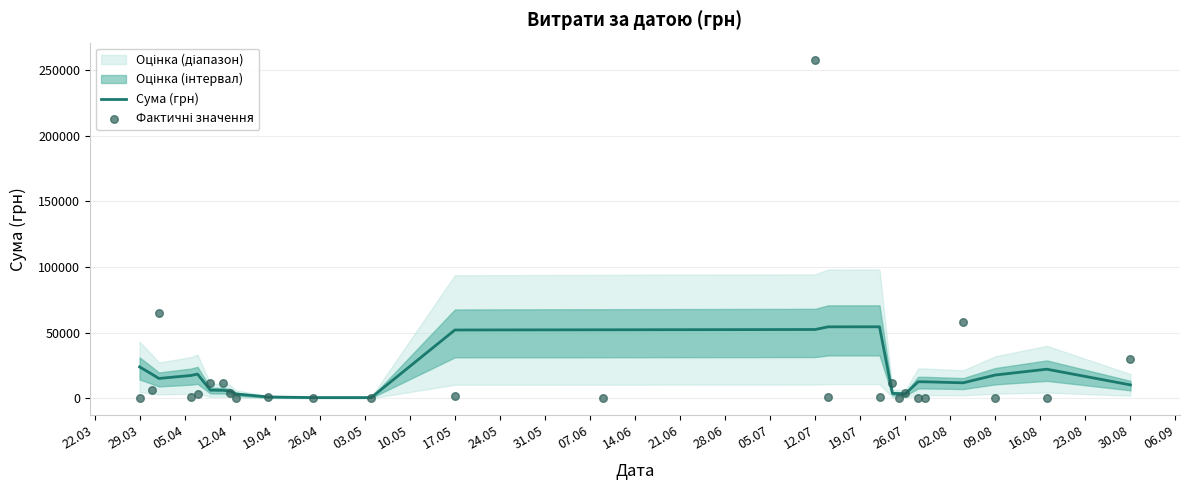

What is the maximum value for Сума (грн)?

54524.3